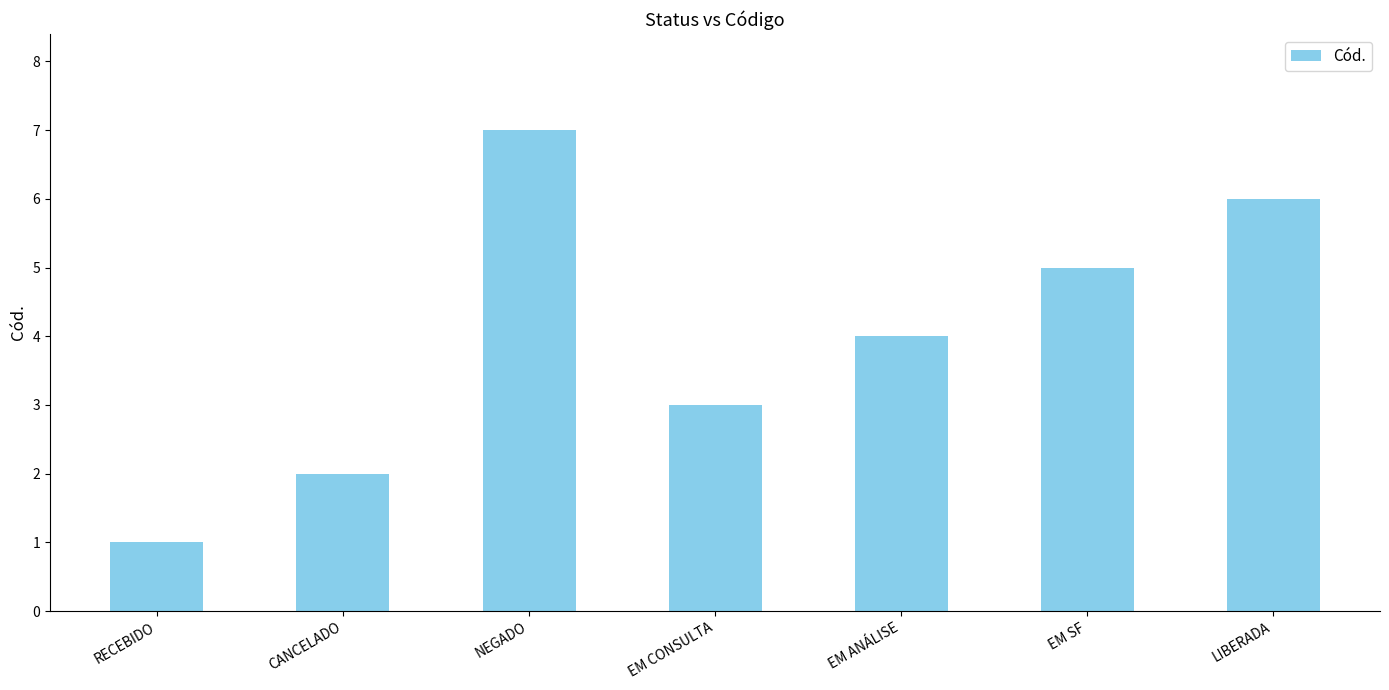

Rank the categories by value from highest to lowest.

NEGADO, LIBERADA, EM SF, EM ANÁLISE, EM CONSULTA, CANCELADO, RECEBIDO